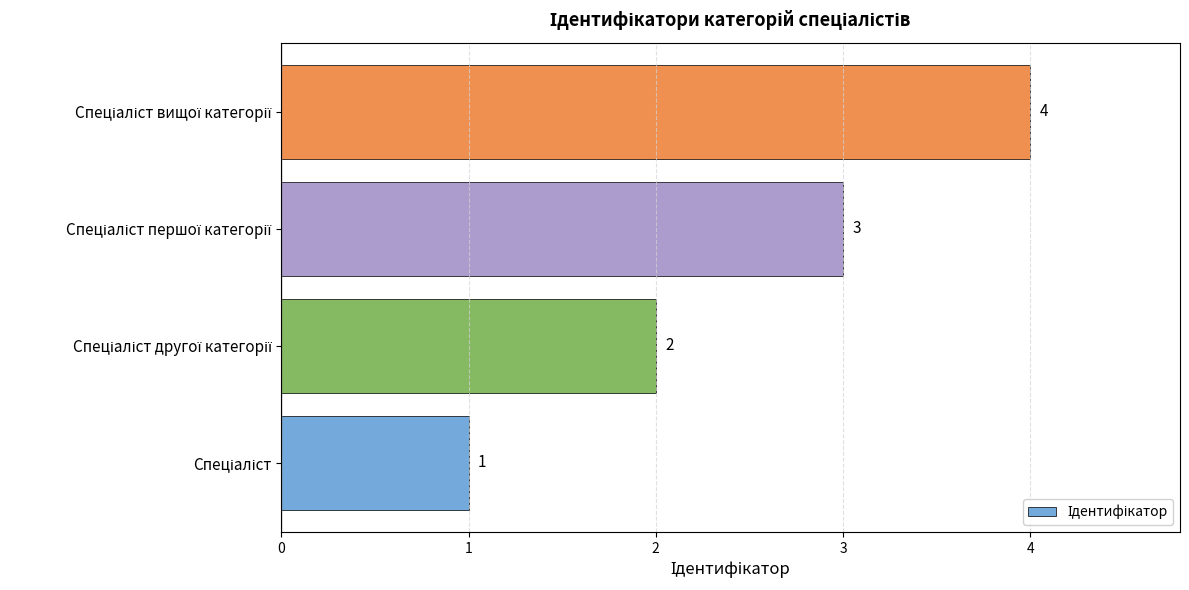

How many data points does each series have?

4